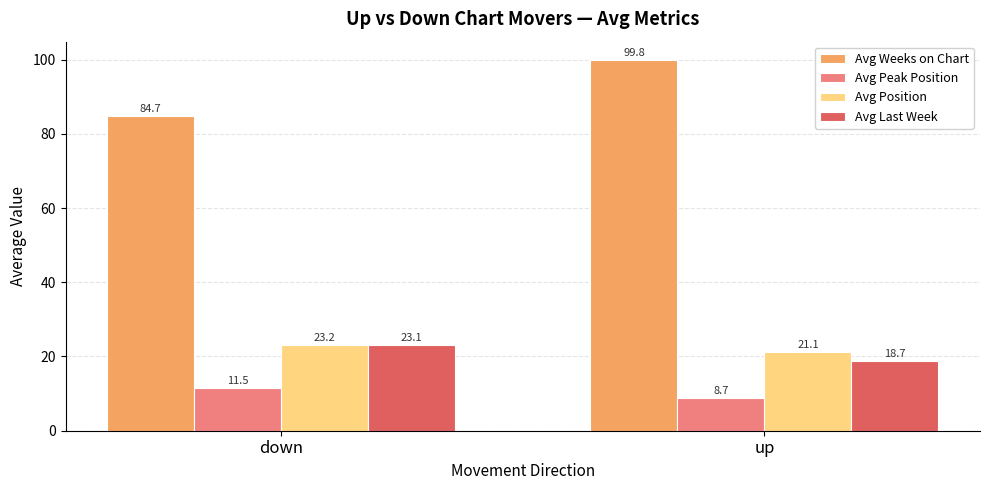

What is the sum of the Avg Peak Position values at down and up?

20.2